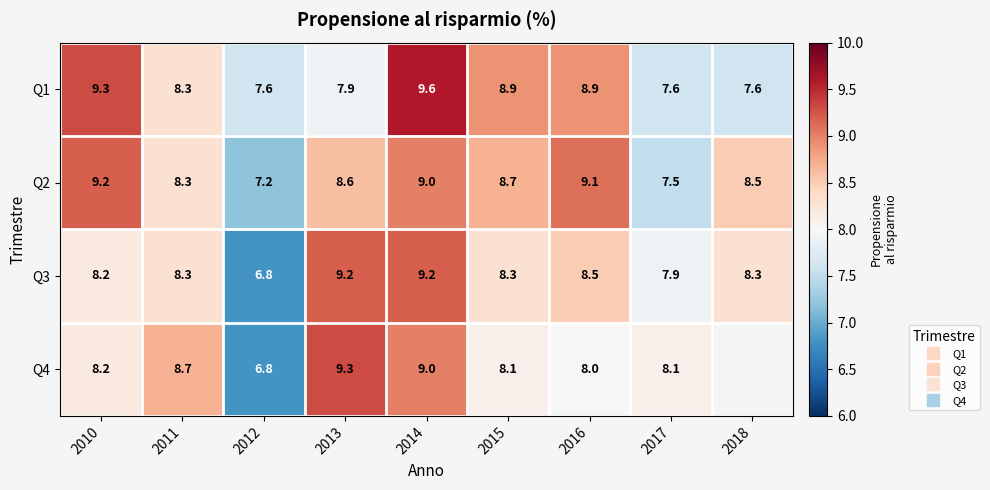

Between 2016 and 2017, which series saw the biggest shift?

Q2